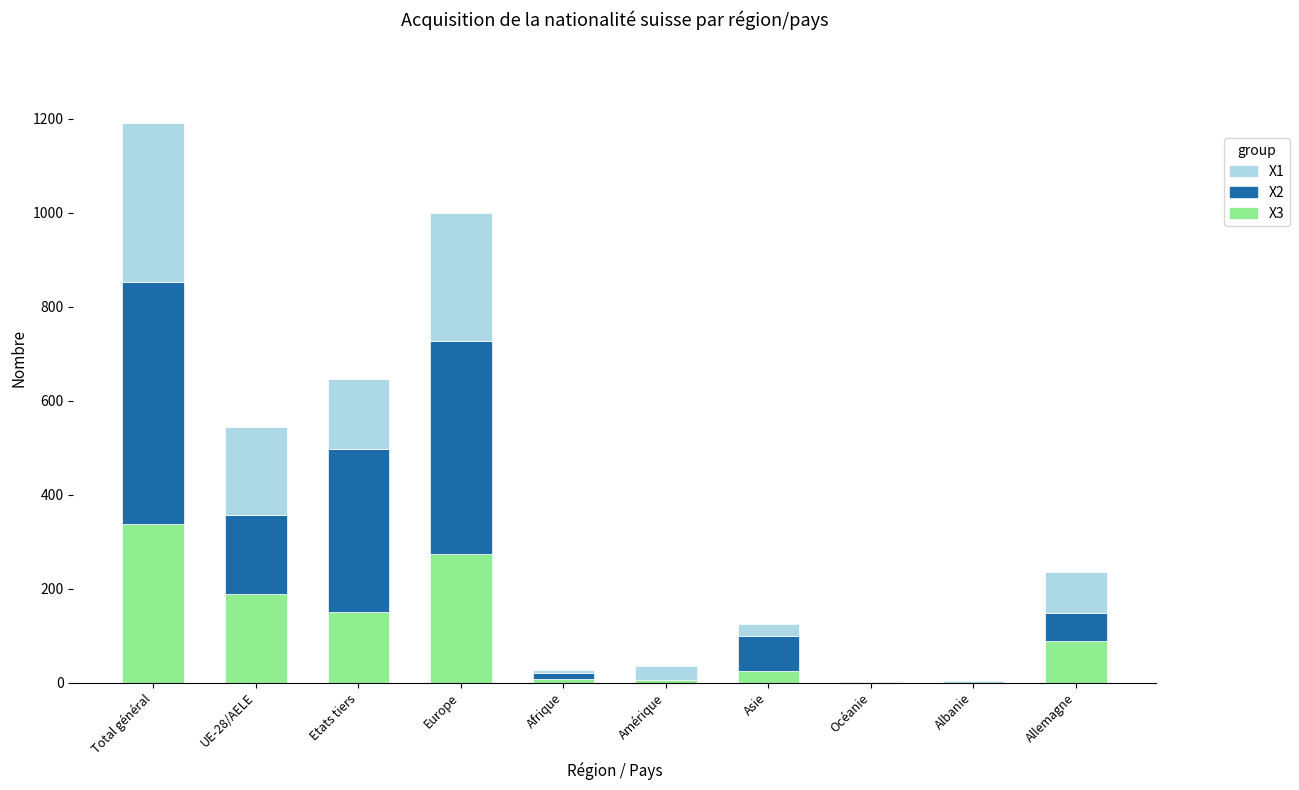

What is the label of the 6th bar from the left?

Amérique